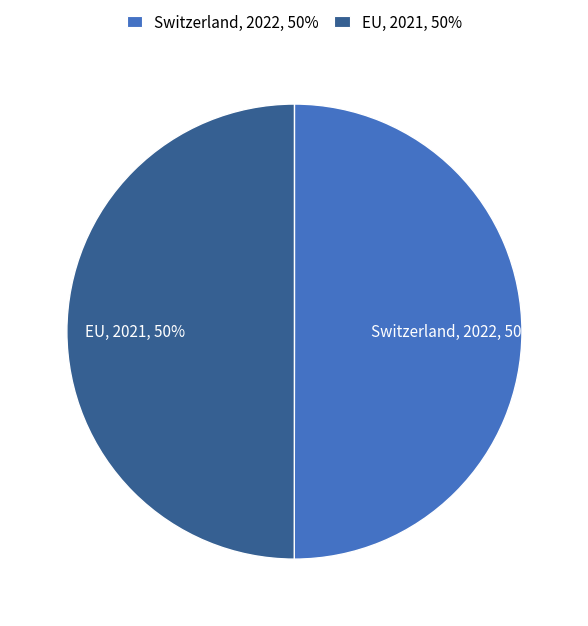

Approximately how many times larger is the value at Switzerland compared to EU?

1.0